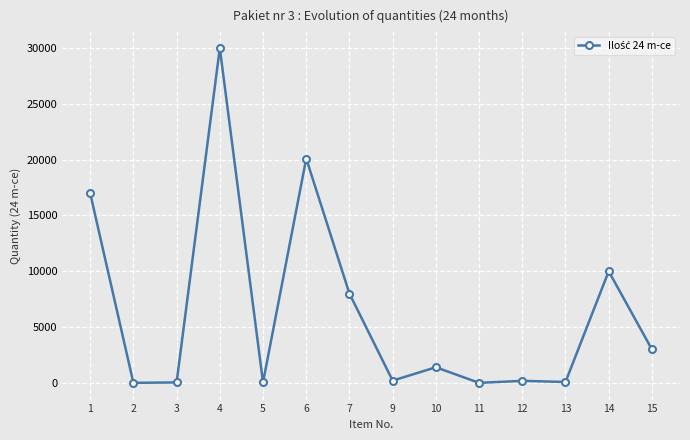

Is it true that the value at 4 is 30000?

True